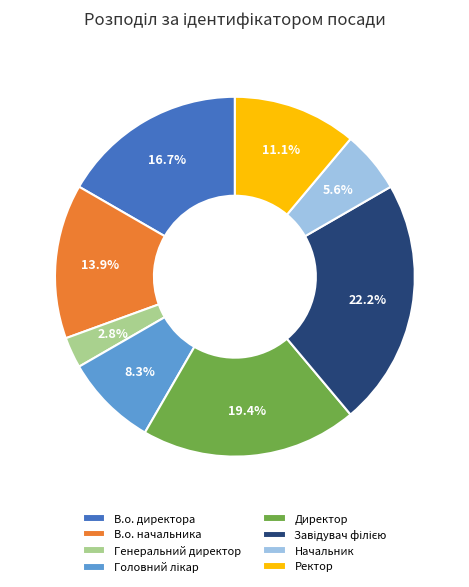

Which has a higher value, Начальник or Генеральний директор?

Начальник